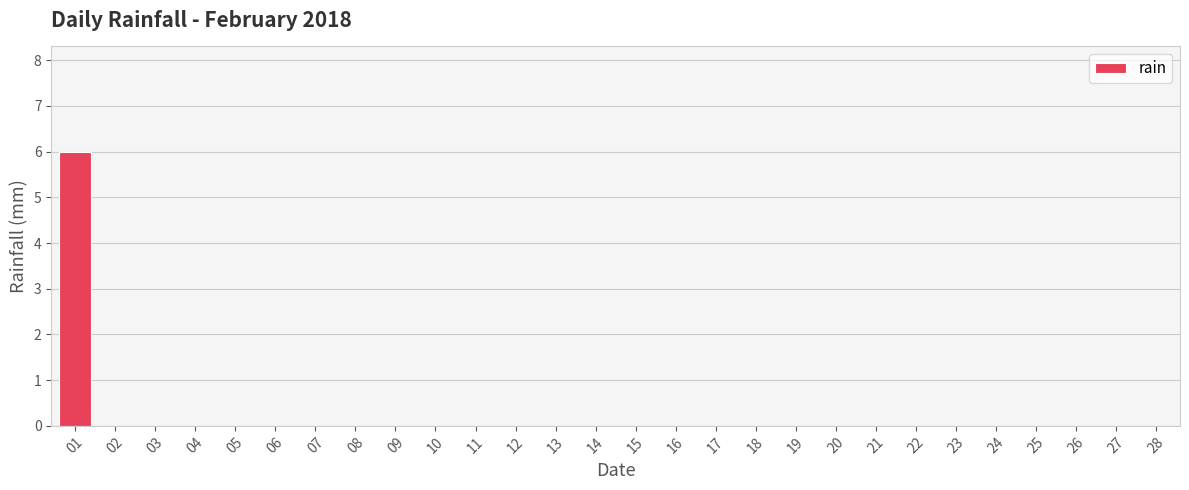

What is the greatest value displayed?

6